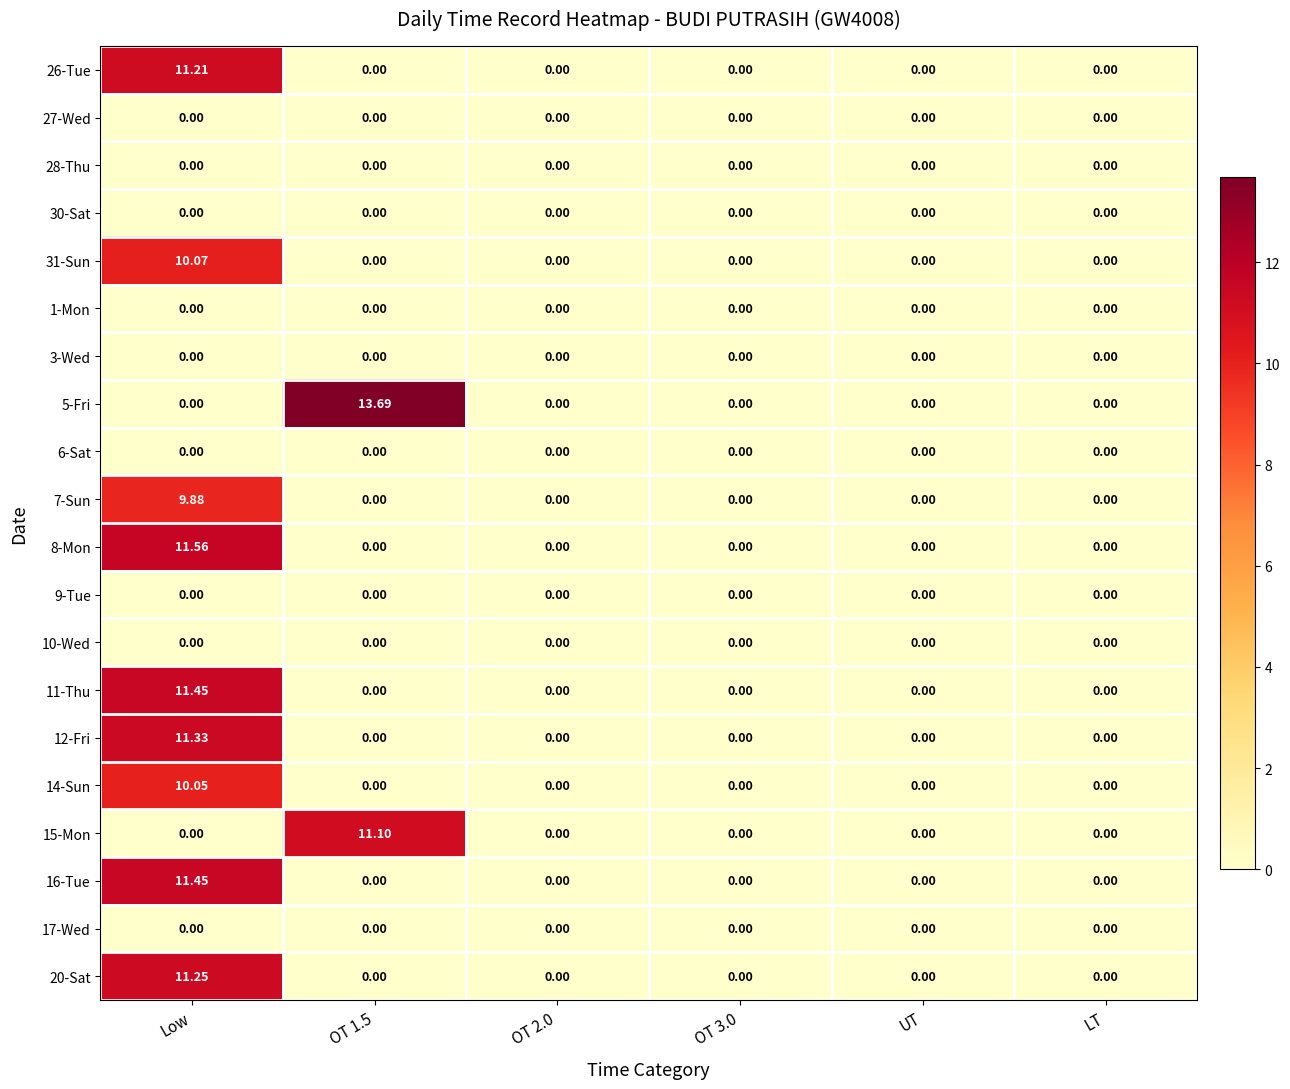

Is the value of 16-Tue at OT 3.0 greater than the value of 12-Fri at Low?

No